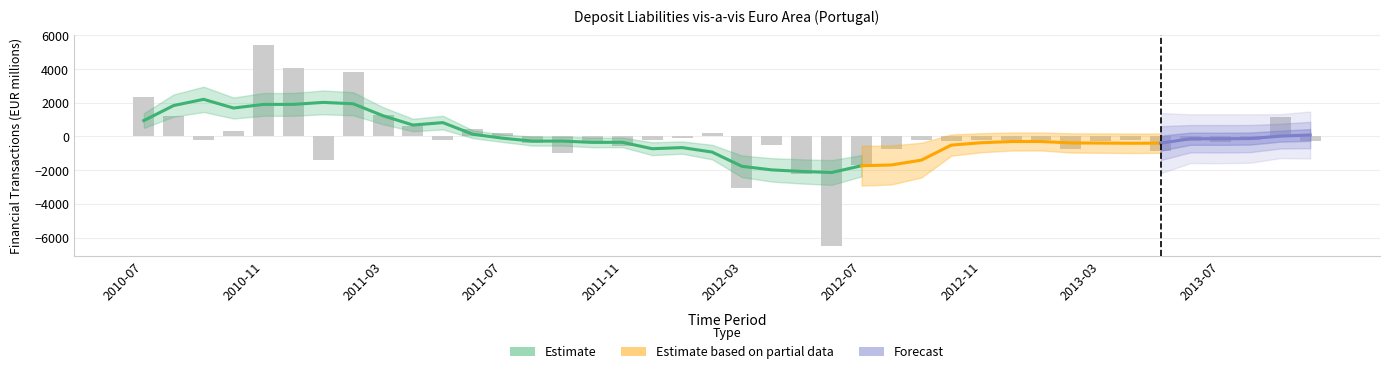

List the labels in order of value, largest first.

2010-11, 2010-12, 2011-02, 2010-07, 2011-03, 2010-08, 2013-09, 2011-04, 2011-06, 2010-10, 2012-02, 2011-07, 2012-01, 2010-09, 2012-11, 2013-08, 2013-04, 2011-12, 2011-05, 2012-09, 2012-12, 2013-01, 2012-10, 2013-03, 2013-06, 2013-10, 2013-07, 2011-10, 2011-08, 2012-04, 2011-11, 2013-02, 2012-08, 2013-05, 2011-09, 2011-01, 2012-07, 2012-05, 2012-03, 2012-06